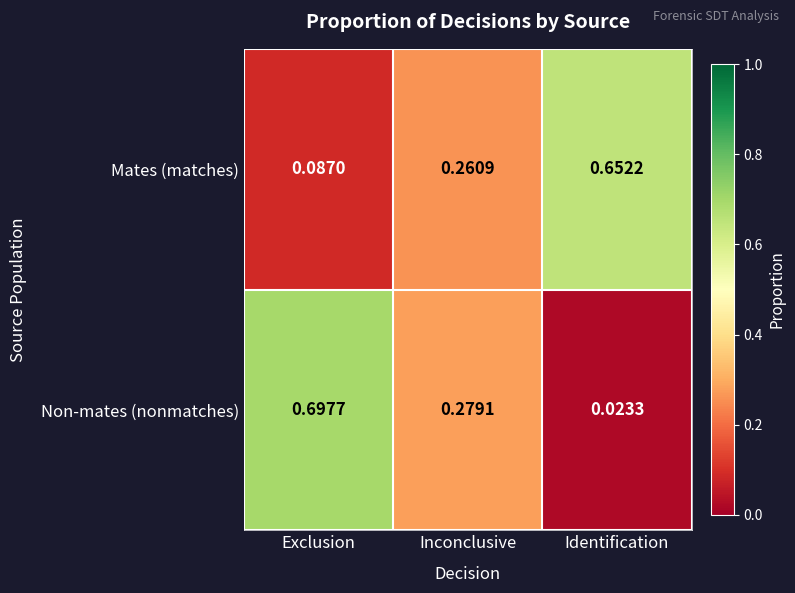

Is the value of Mates (matches) at Identification greater than the value of Non-mates (nonmatches) at Inconclusive?

Yes